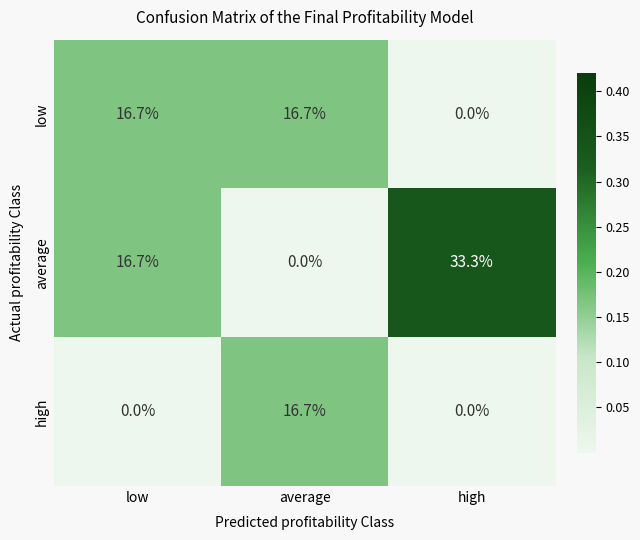

Count the number of categories in the chart.

3